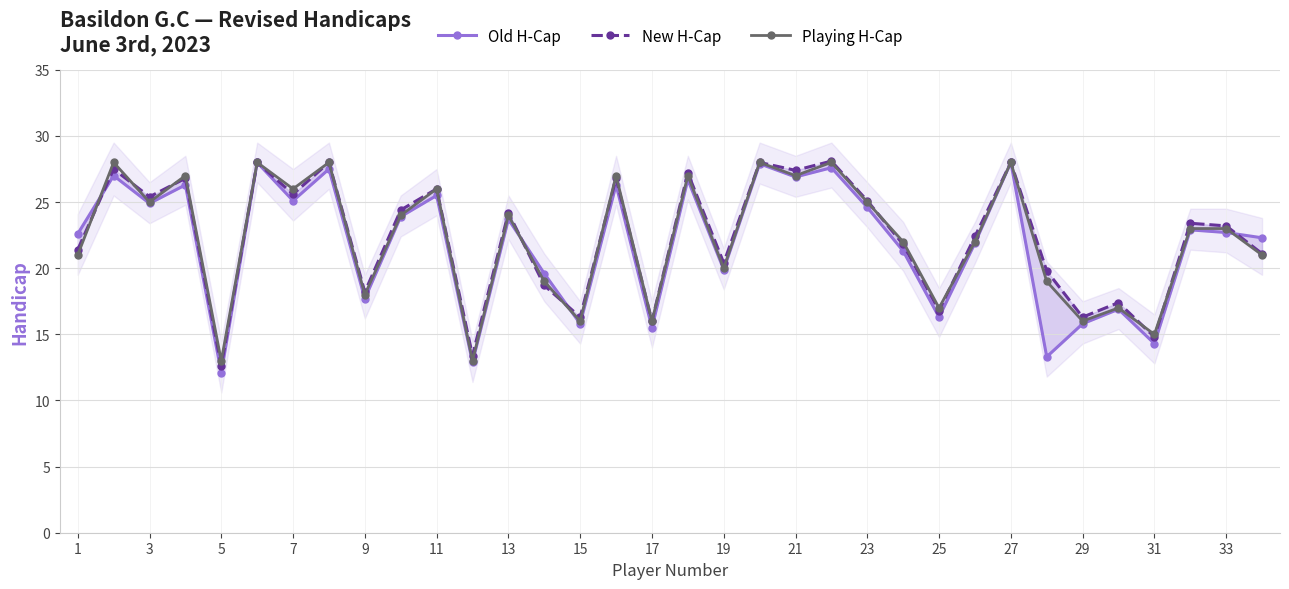

List the series in order of their overall mean, lowest first.

Old H-Cap, Playing H-Cap, New H-Cap